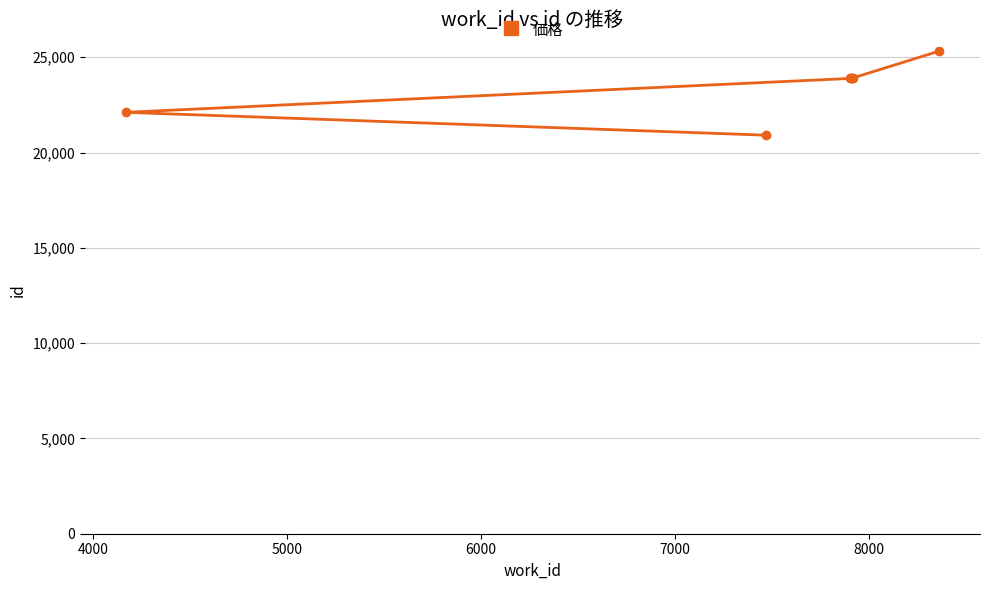

What is the minimum value shown in the chart?

20908